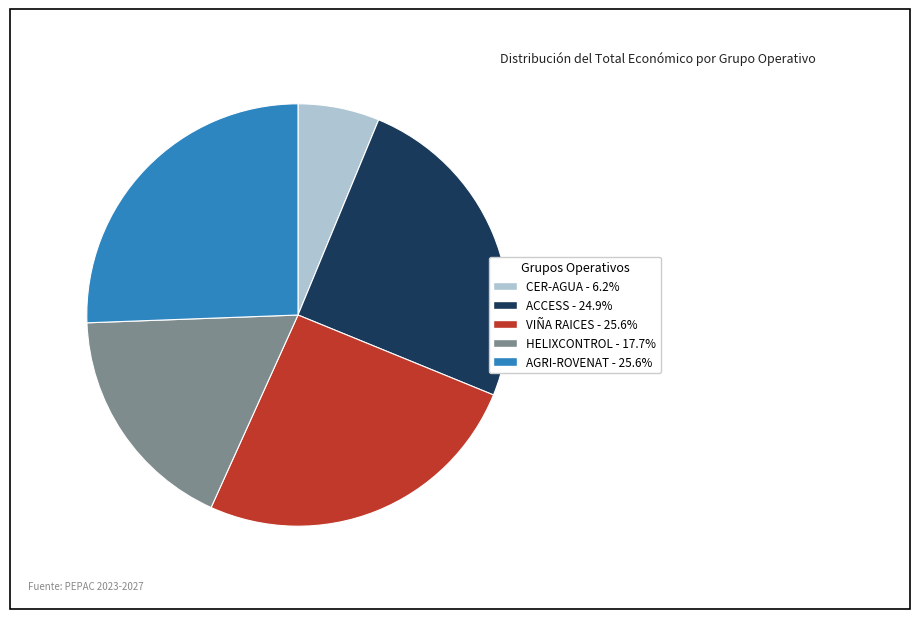

The AGRI-ROVENAT slice represents 26% of the pie. True or false?

True